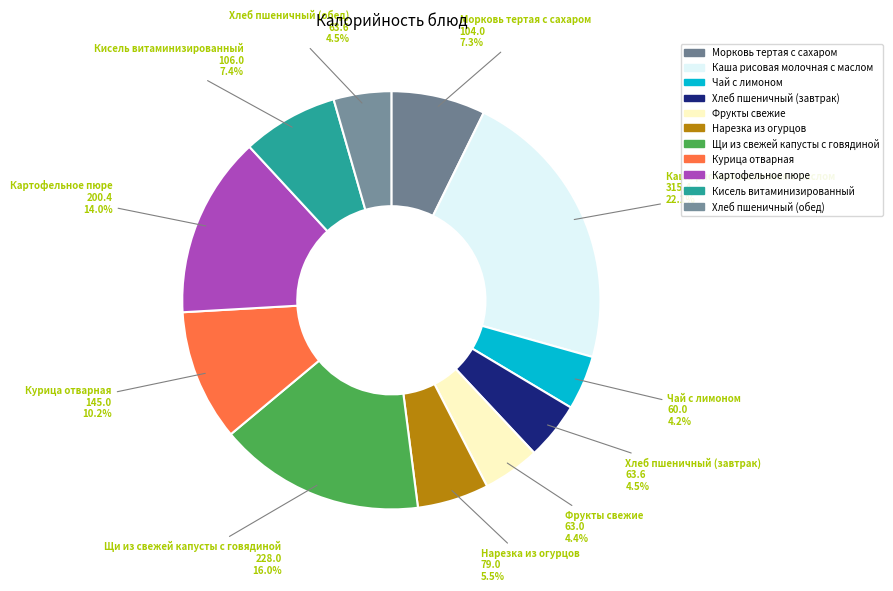

Does Чай с лимоном represent more than half of the total?

No